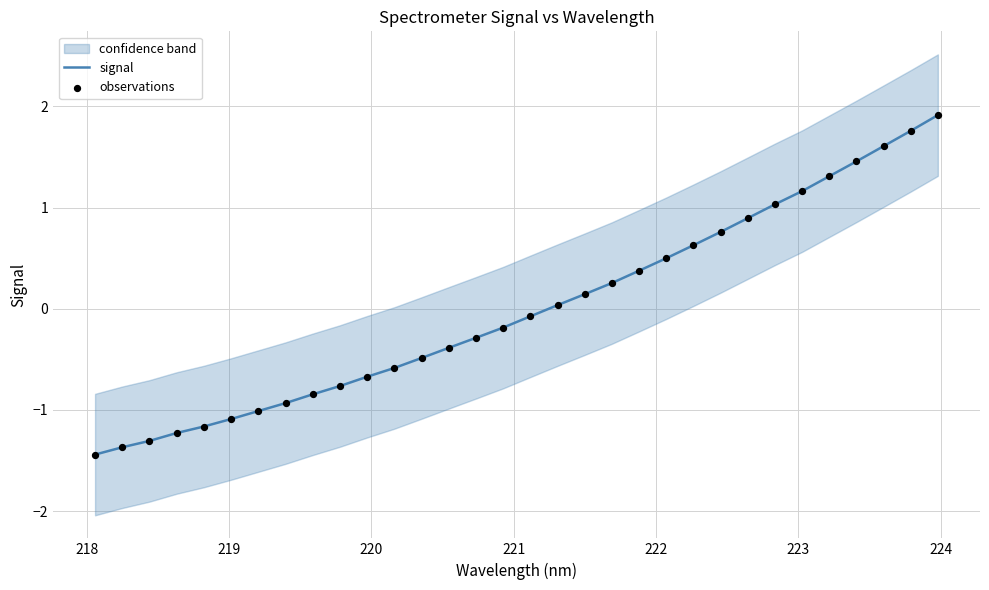

What is the highest value of the signal series?

1.9